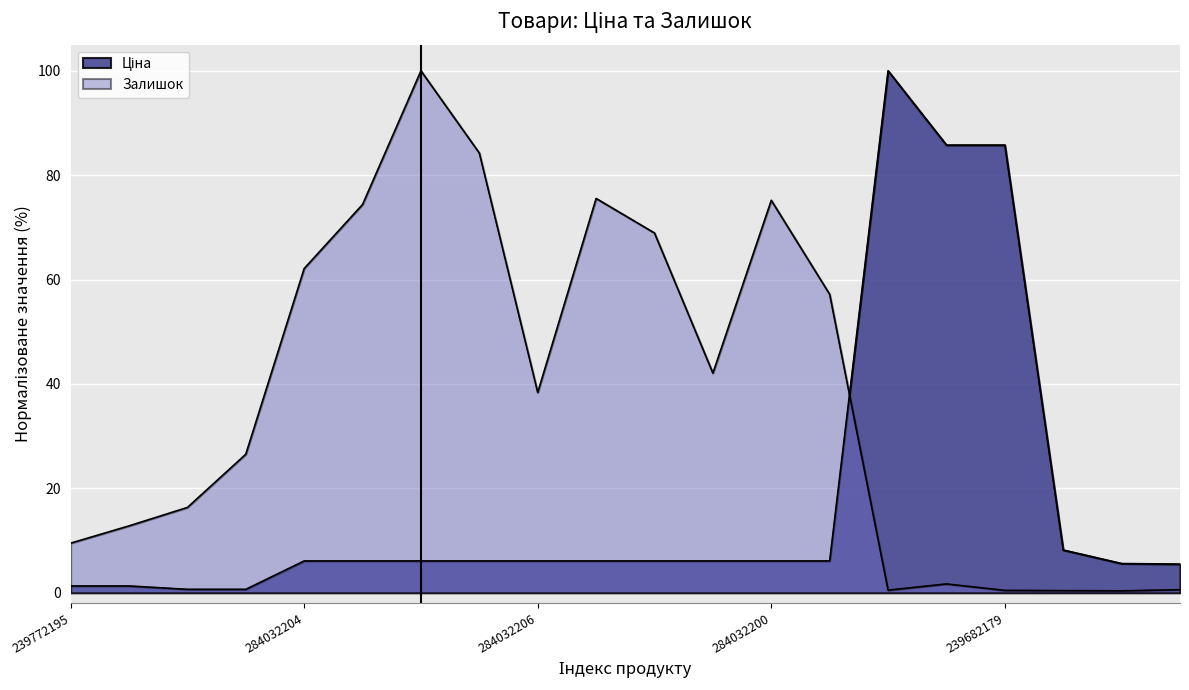

Which label corresponds to the smallest value in the chart?

283370563